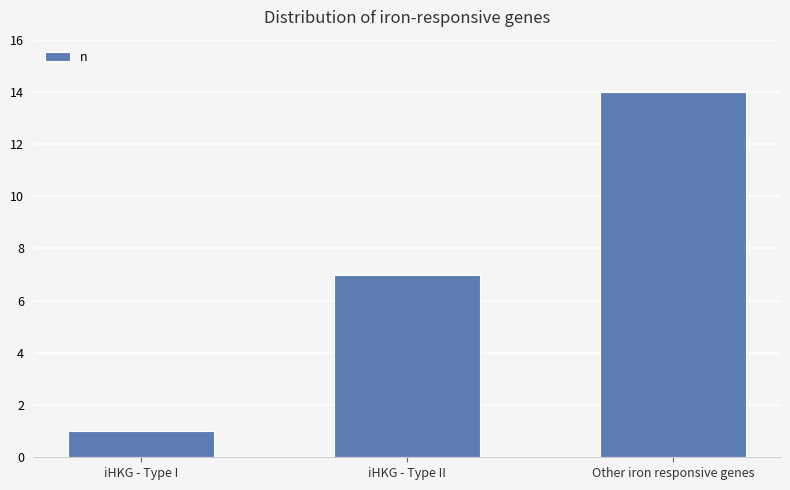

Reading right to left, extract all data points from this chart.

14	7	1